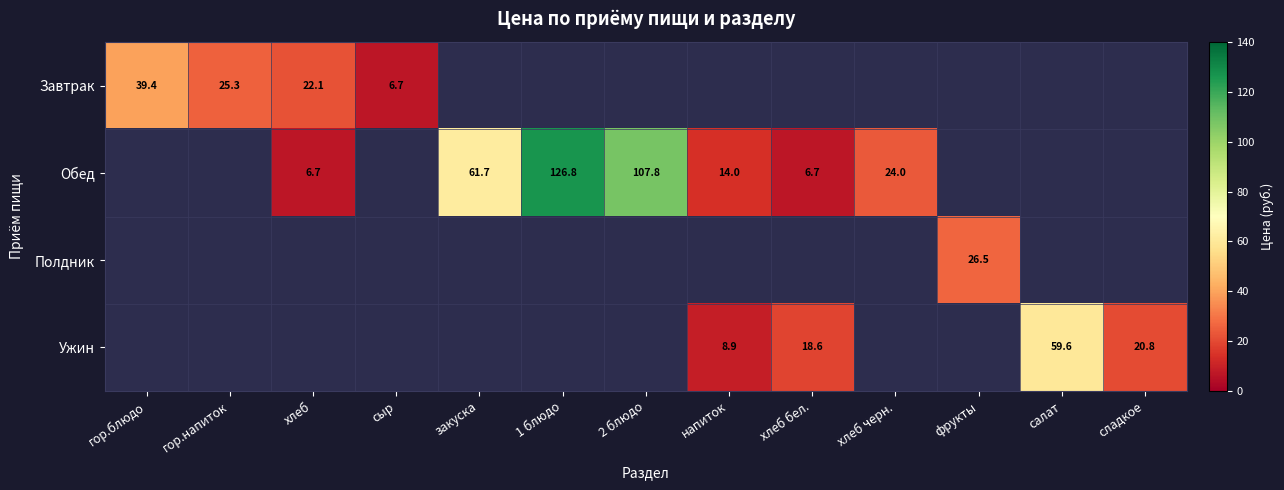

Is it true that Обед equals 24.7 at напиток?

False